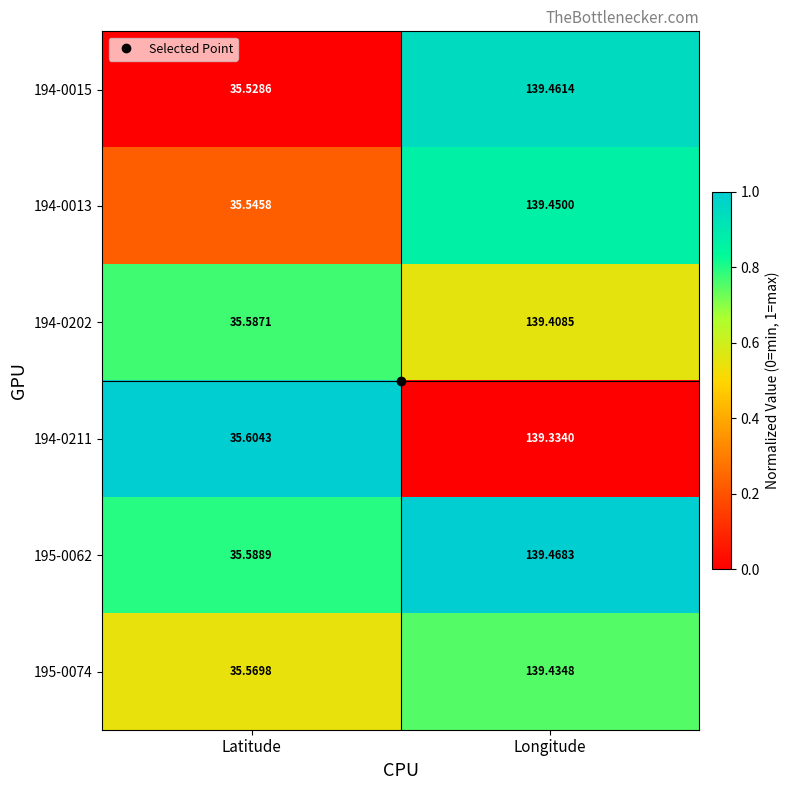

Where is 194-0015 nearest to the value 87?

Latitude